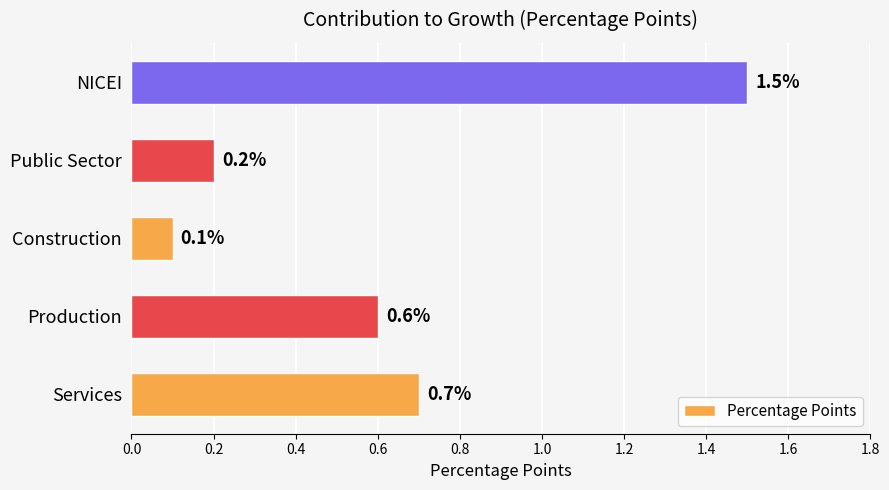

The value at NICEI is 1.5. True or false?

True